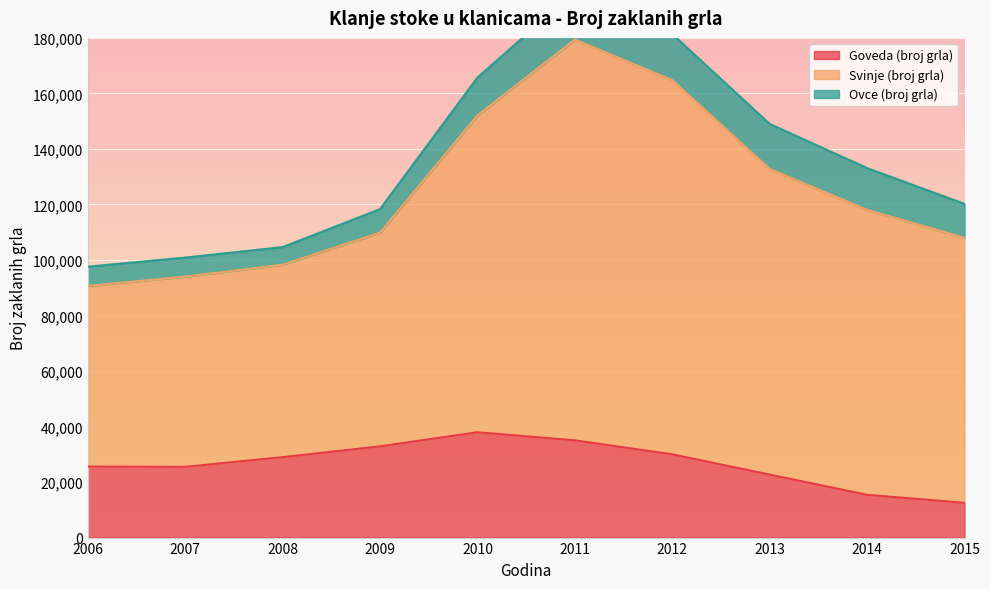

The value of Goveda (broj grla) at 2007 is 25486. True or false?

True